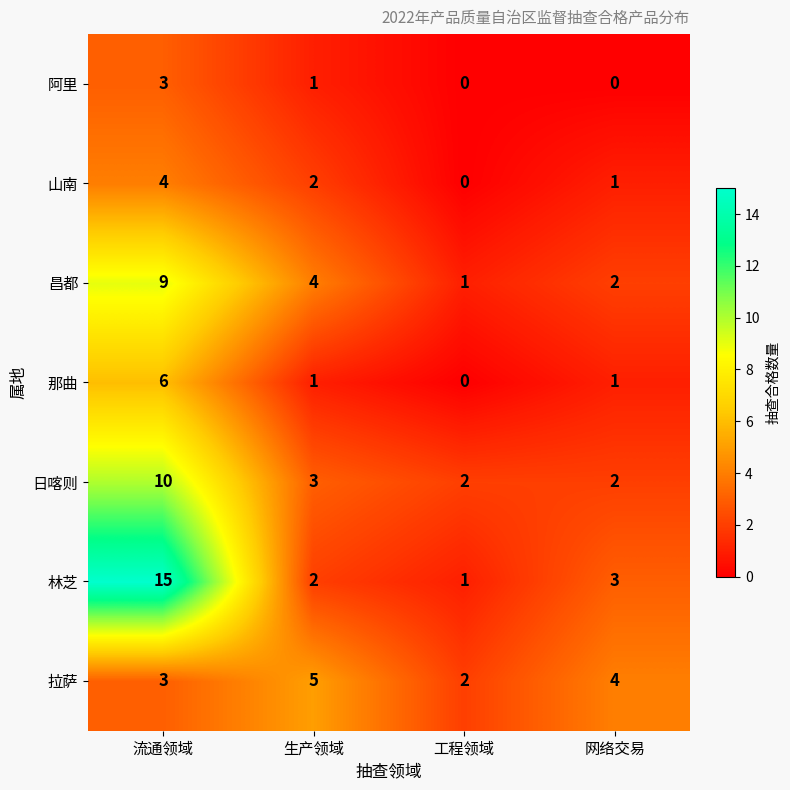

Reading left to right, what are all the values shown in this chart?

阿里: 流通领域=3	生产领域=1	工程领域=0	网络交易=0
山南: 流通领域=4	生产领域=2	工程领域=0	网络交易=1
昌都: 流通领域=9	生产领域=4	工程领域=1	网络交易=2
那曲: 流通领域=6	生产领域=1	工程领域=0	网络交易=1
日喀则: 流通领域=10	生产领域=3	工程领域=2	网络交易=2
林芝: 流通领域=15	生产领域=2	工程领域=1	网络交易=3
拉萨: 流通领域=3	生产领域=5	工程领域=2	网络交易=4